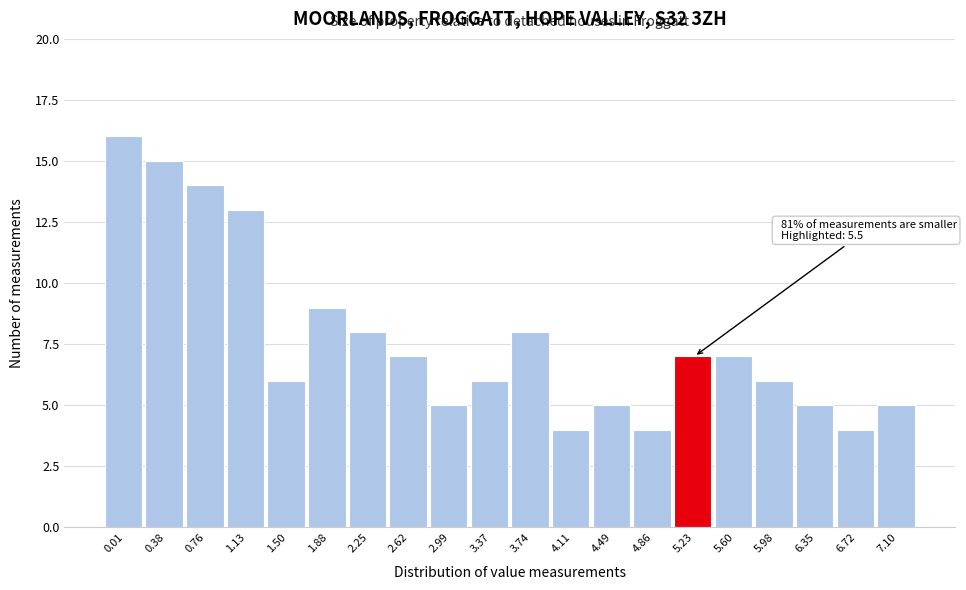

Reading left to right, list all the values displayed in this chart.

0.01=16	0.38=15	0.76=14	1.13=13	1.50=6	1.88=9	2.25=8	2.62=7	2.99=5	3.37=6	3.74=8	4.11=4	4.49=5	4.86=4	5.23=7	5.60=7	5.98=6	6.35=5	6.72=4	7.10=5